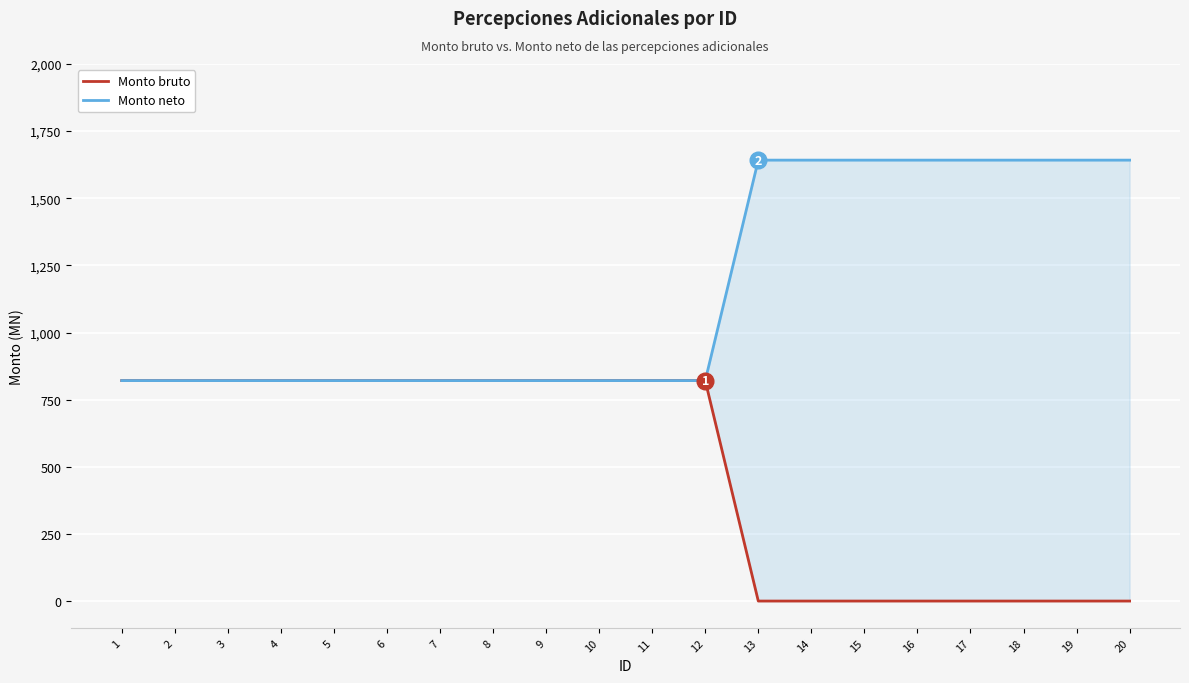

The Monto neto series shows 558 at 8. True or false?

False